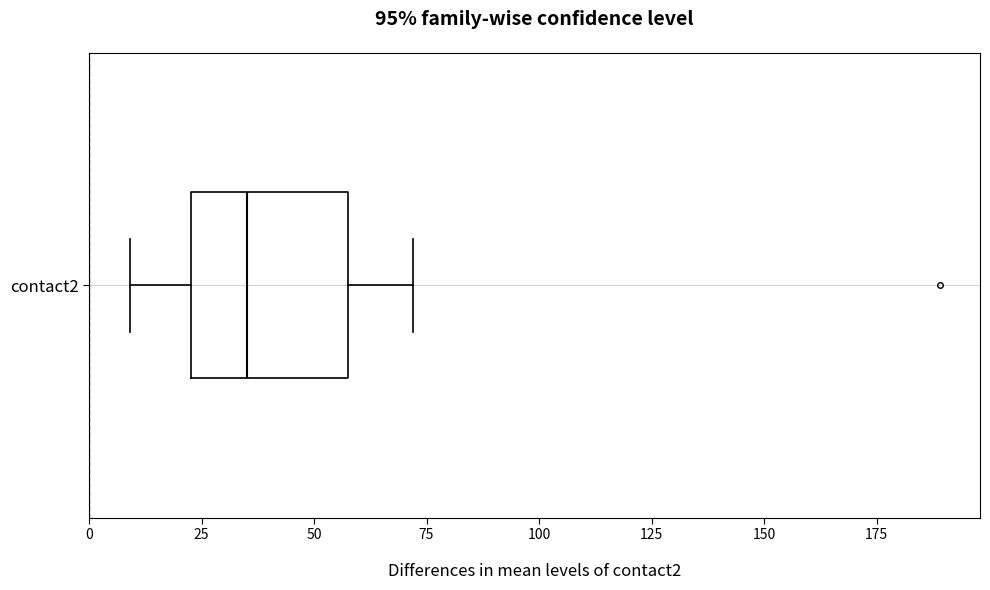

Read this box plot against the x-axis: the position of the median line, the range covered by the box, and the ends of both whiskers. The values are not printed on the chart, so give them approximately, as read against the axis.

median 35, box 25 to 60, whiskers 10 to 70